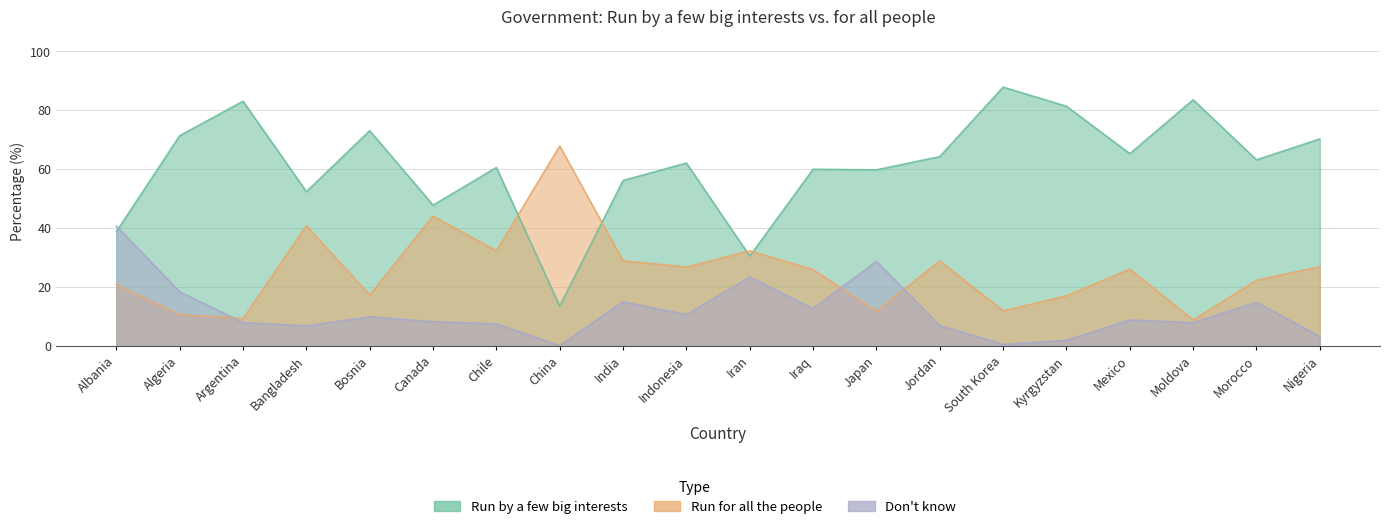

True or false: Don't know has more than 1 points higher than both neighbors.

True